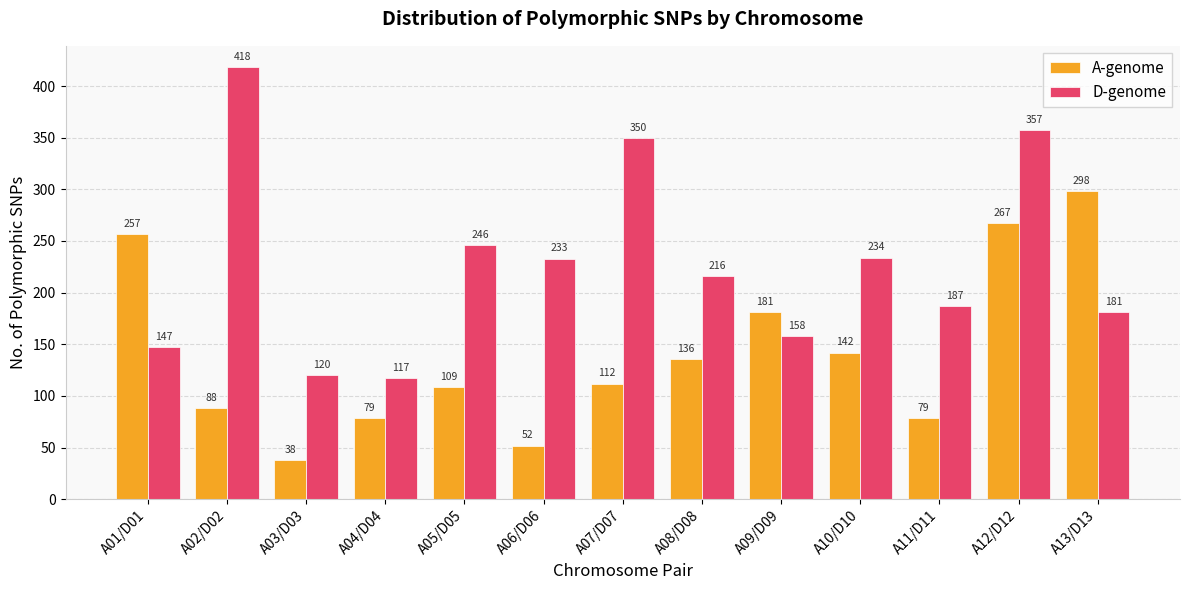

At which category is the sum across all series the highest?

A12/D12